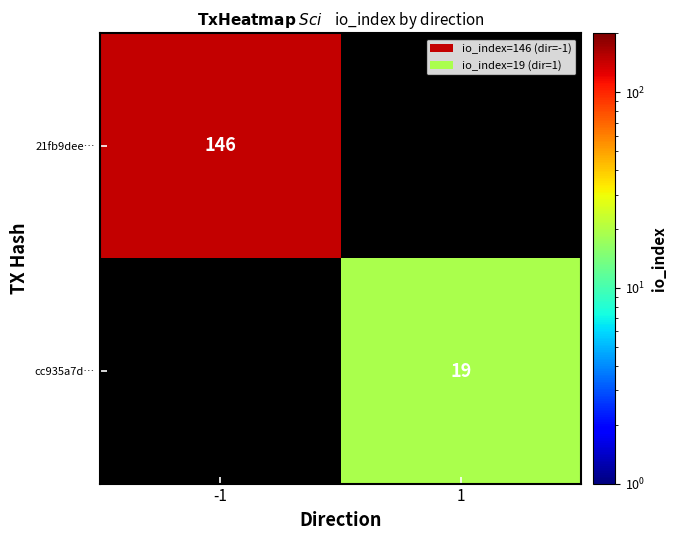

The 21fb9dee… series shows 146 at -1. True or false?

True